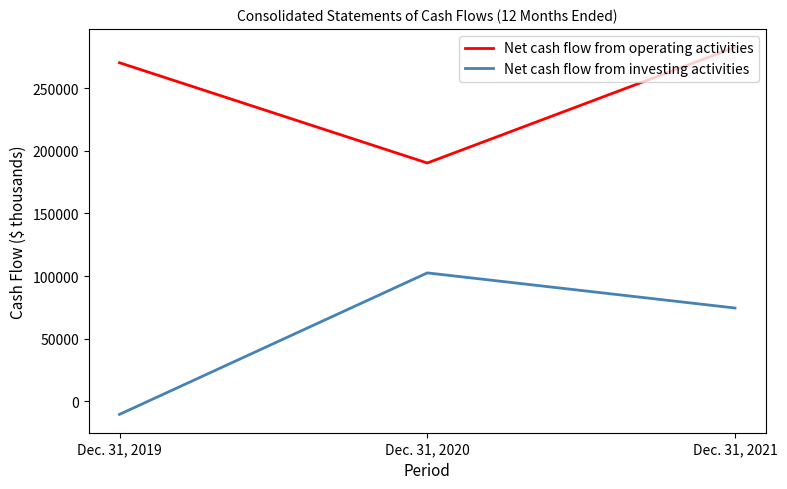

Reading right to left, extract all data points from this chart.

Net cash flow from operating activities: Dec. 31, 2021=282515	Dec. 31, 2020=190170	Dec. 31, 2019=270154
Net cash flow from investing activities: Dec. 31, 2021=74451	Dec. 31, 2020=102478	Dec. 31, 2019=-10395